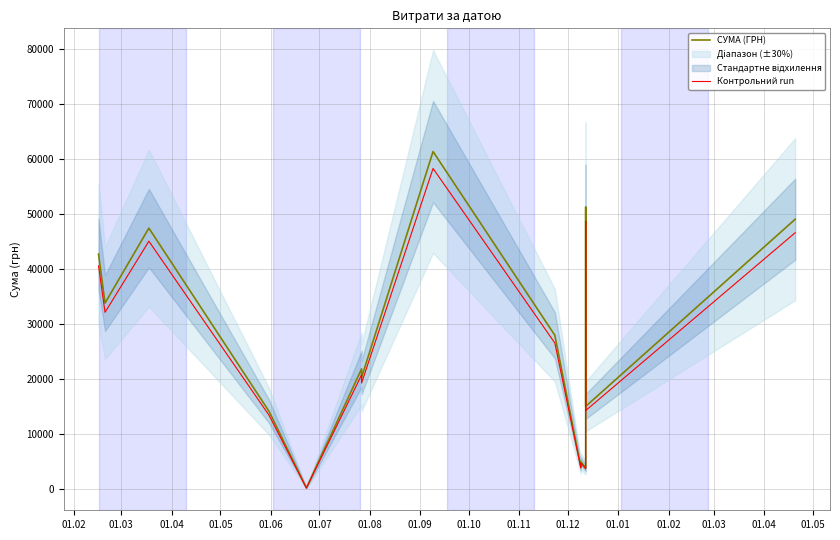

At which category does the chart reach its minimum across all series?

01.06